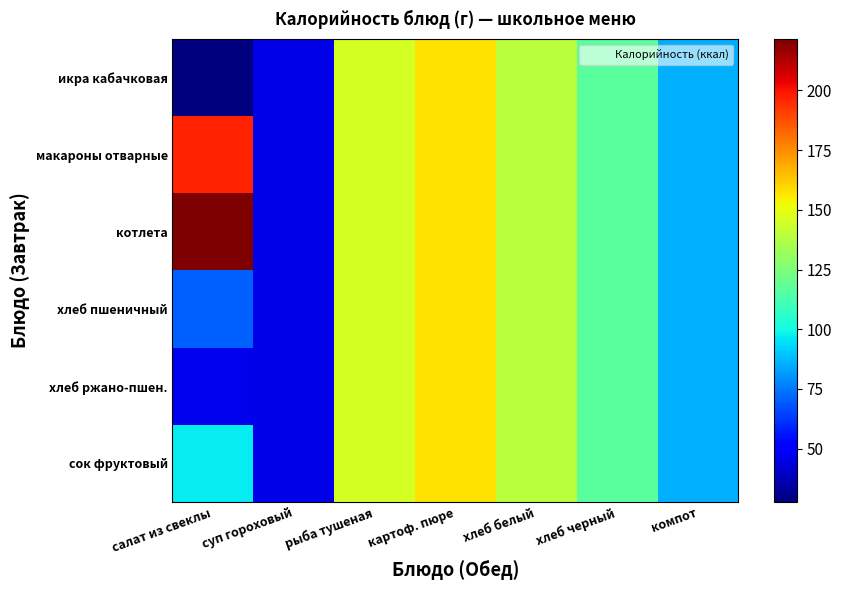

What is the total value across all series at рыба тушеная?

874.5